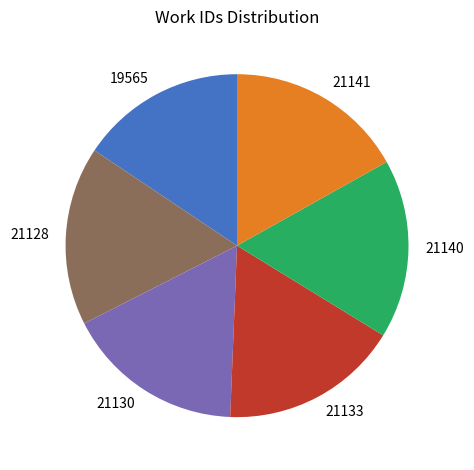

True or false: 21133 accounts for 17% of the total.

True